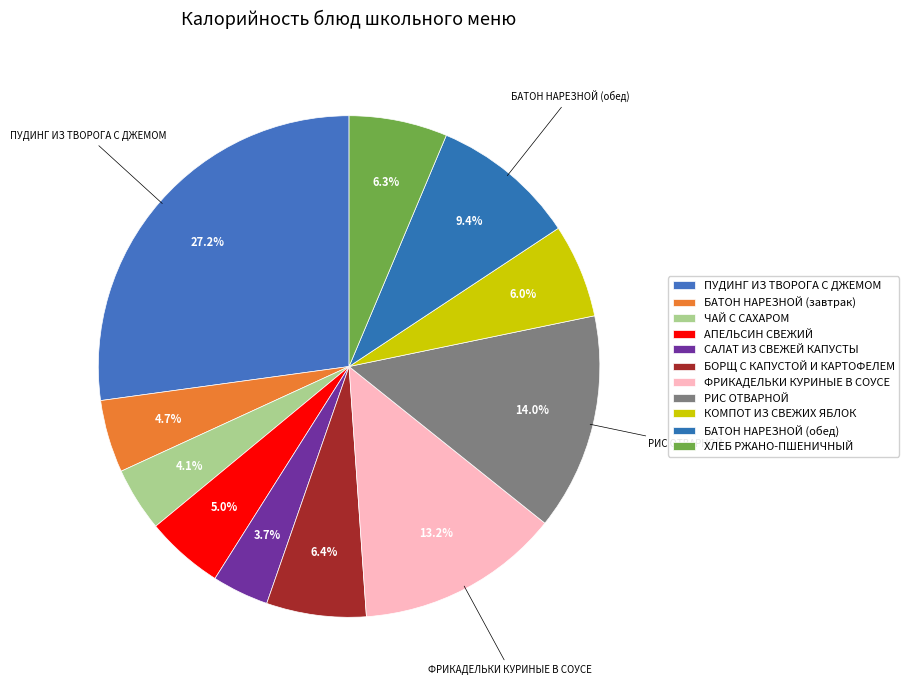

Rank the categories by value from lowest to highest.

САЛАТ ИЗ СВЕЖЕЙ КАПУСТЫ, ЧАЙ С САХАРОМ, БАТОН НАРЕЗНОЙ (завтрак), АПЕЛЬСИН СВЕЖИЙ, КОМПОТ ИЗ СВЕЖИХ ЯБЛОК, ХЛЕБ РЖАНО-ПШЕНИЧНЫЙ, БОРЩ С КАПУСТОЙ И КАРТОФЕЛЕМ, БАТОН НАРЕЗНОЙ (обед), ФРИКАДЕЛЬКИ КУРИНЫЕ В СОУСЕ, РИС ОТВАРНОЙ, ПУДИНГ ИЗ ТВОРОГА С ДЖЕМОМ